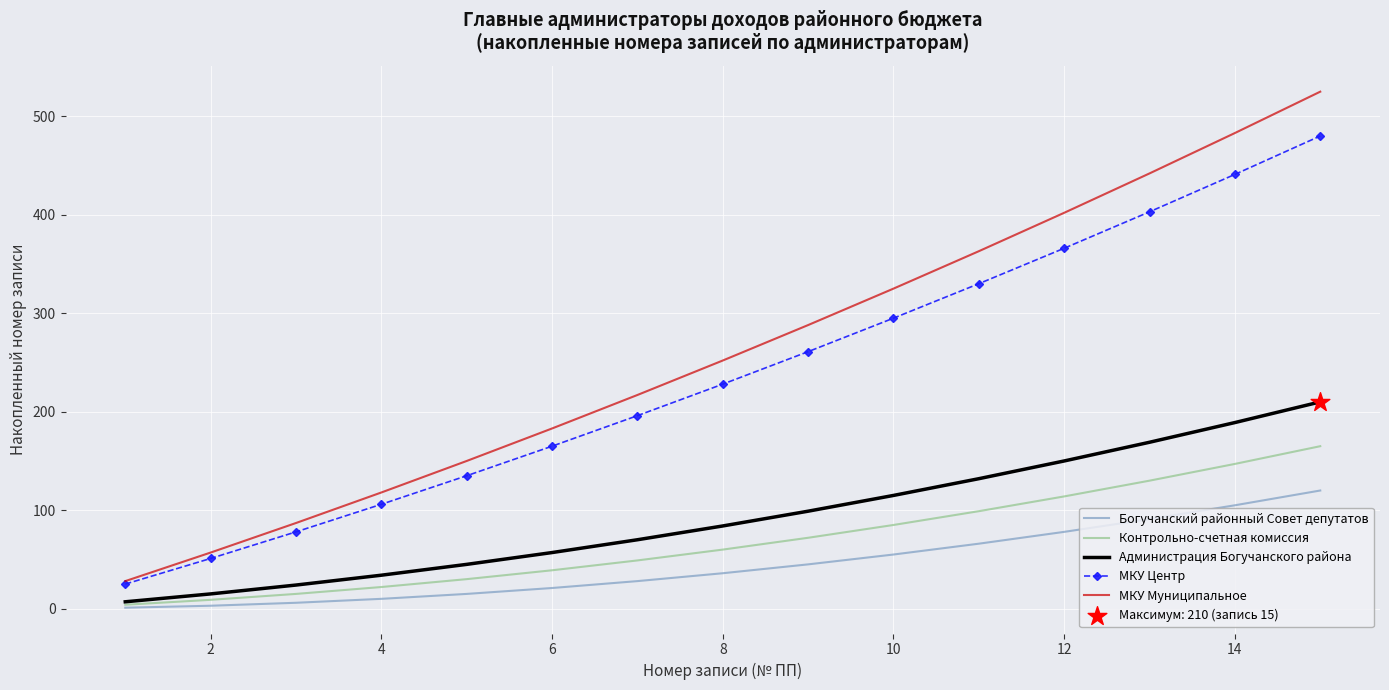

List the series in order of their peak value, highest first.

МКУ Муниципальное, МКУ Центр, Администрация Богучанского района, Контрольно-счетная комиссия, Богучанский районный Совет депутатов